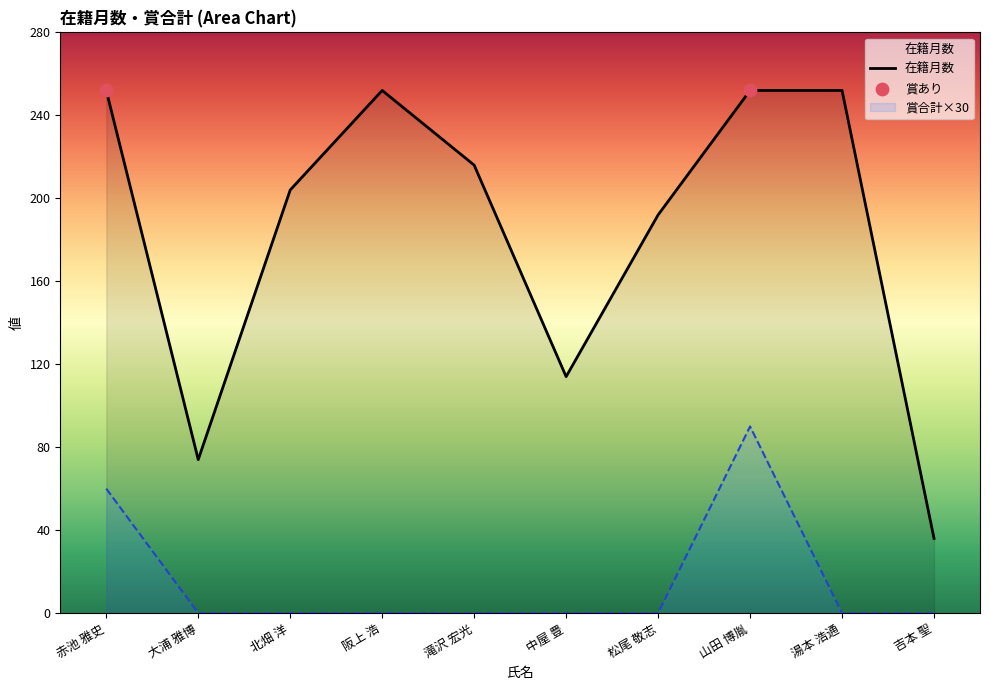

What is the difference between the 在籍月数 values at 松尾 敬志 and 滝沢 宏光?

24